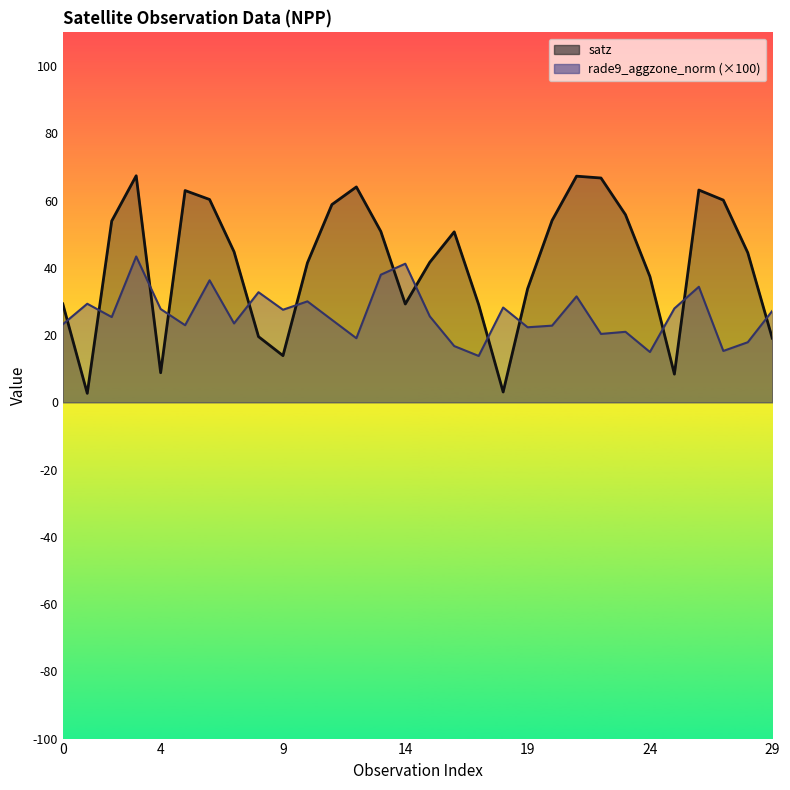

Which series changed the most between 5 and 8?

satz